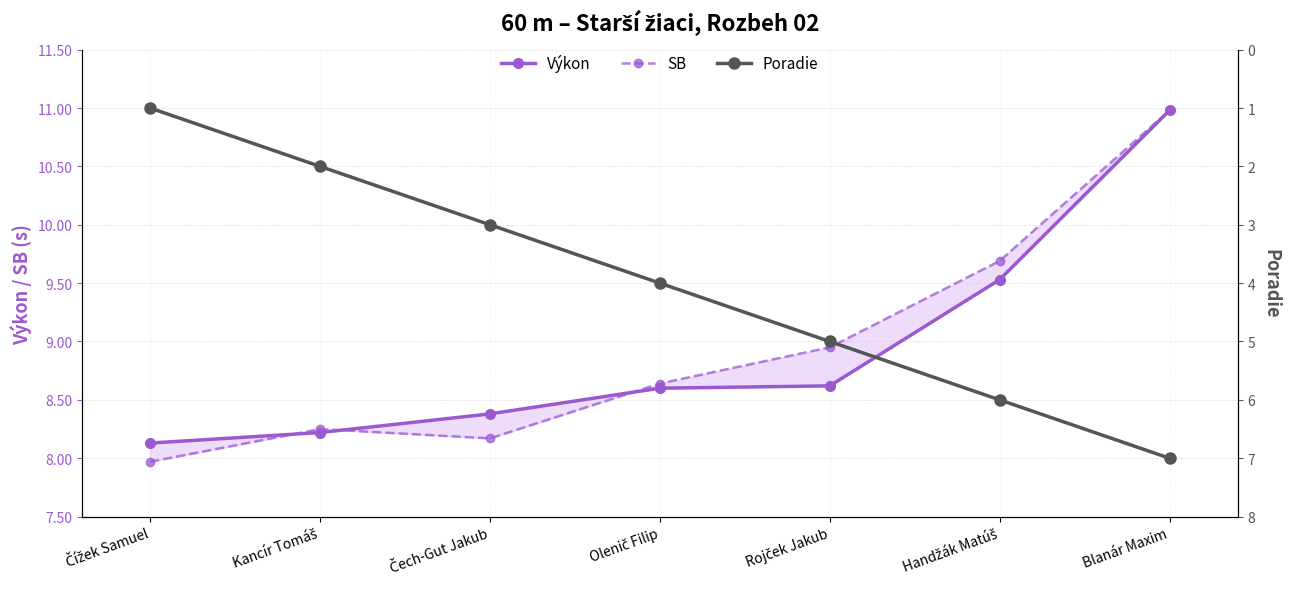

Which category has the highest value in the Poradie series?

Blanár Maxim